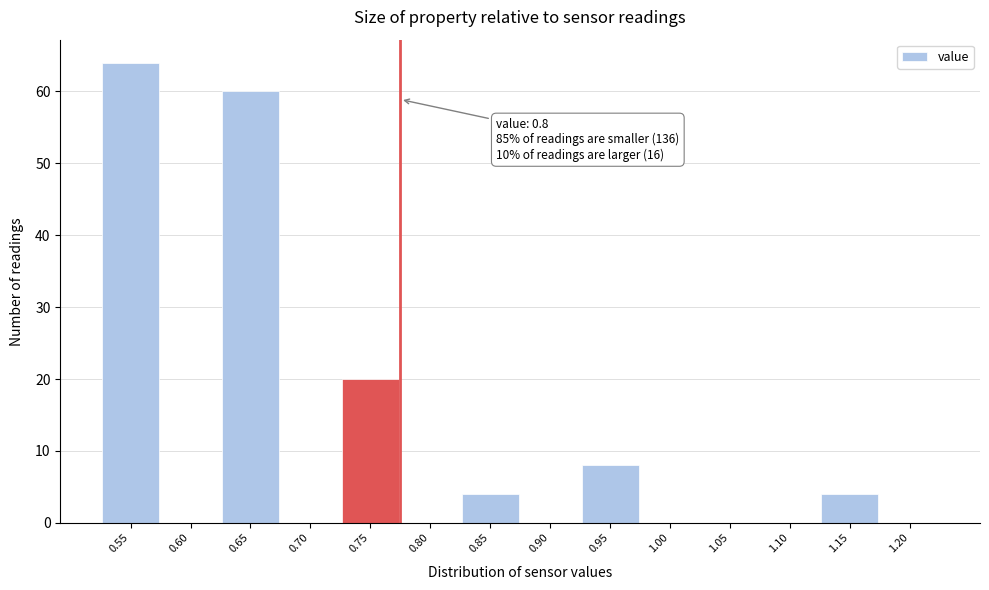

Reading left to right, transcribe all the data shown in this chart.

0.55=64	0.60=0	0.65=60	0.70=0	0.75=20	0.80=0	0.85=4	0.90=0	0.95=8	1.00=0	1.05=0	1.10=0	1.15=4	1.20=0